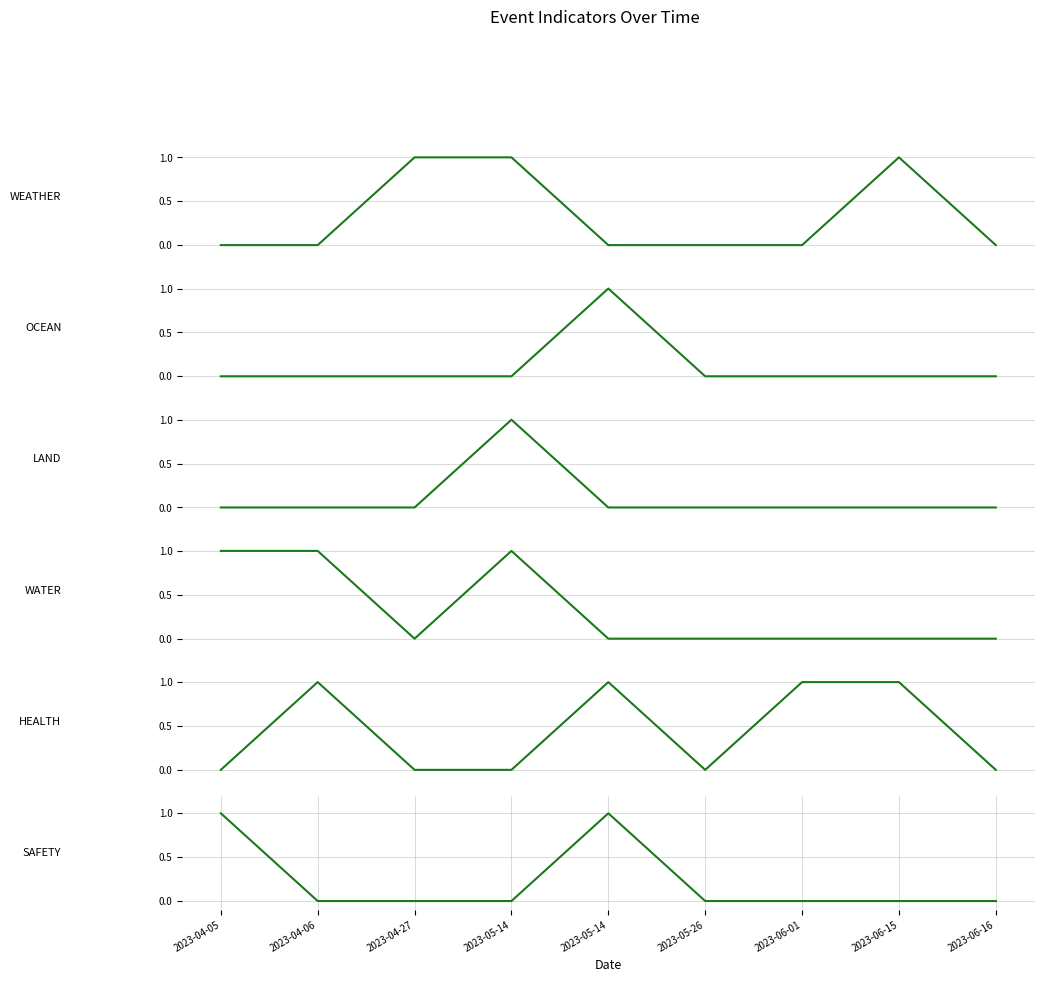

How many WEATHER values are between 0 and 1?

9